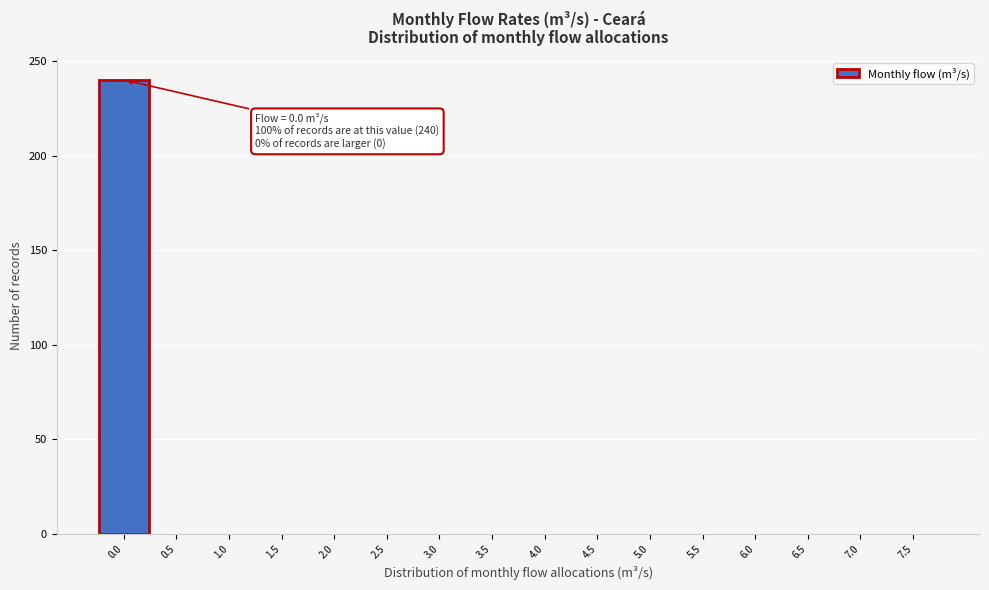

Reading right to left, extract all data points from this chart.

7.5=0	7.0=0	6.5=0	6.0=0	5.5=0	5.0=0	4.5=0	4.0=0	3.5=0	3.0=0	2.5=0	2.0=0	1.5=0	1.0=0	0.5=0	0.0=240